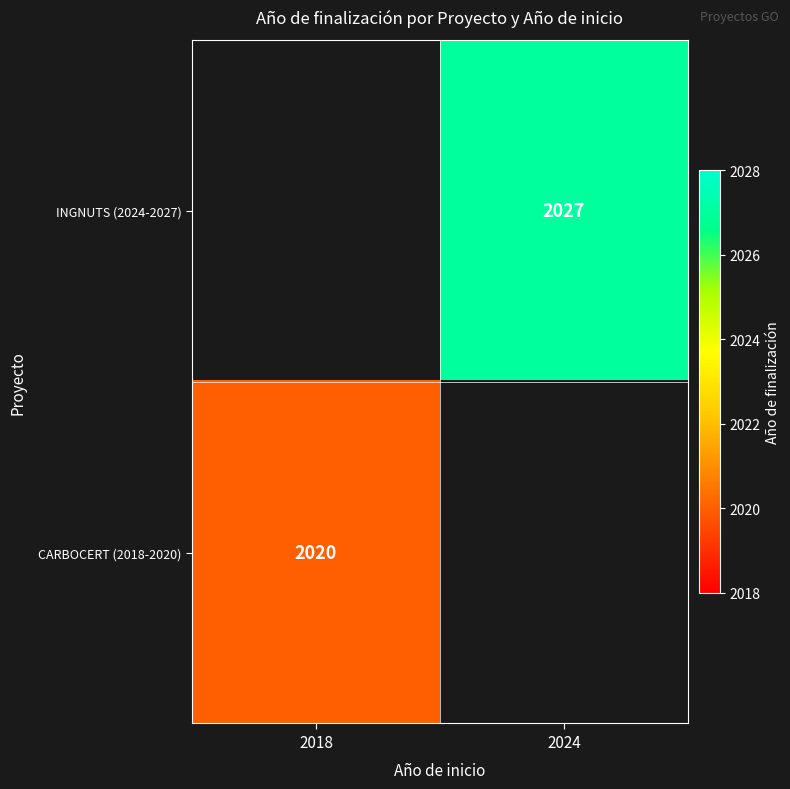

How many categories are shown in the chart?

2